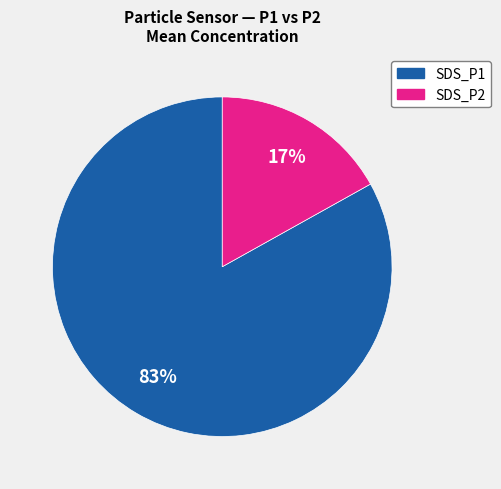

The SDS_P2 slice represents 17% of the pie. True or false?

True